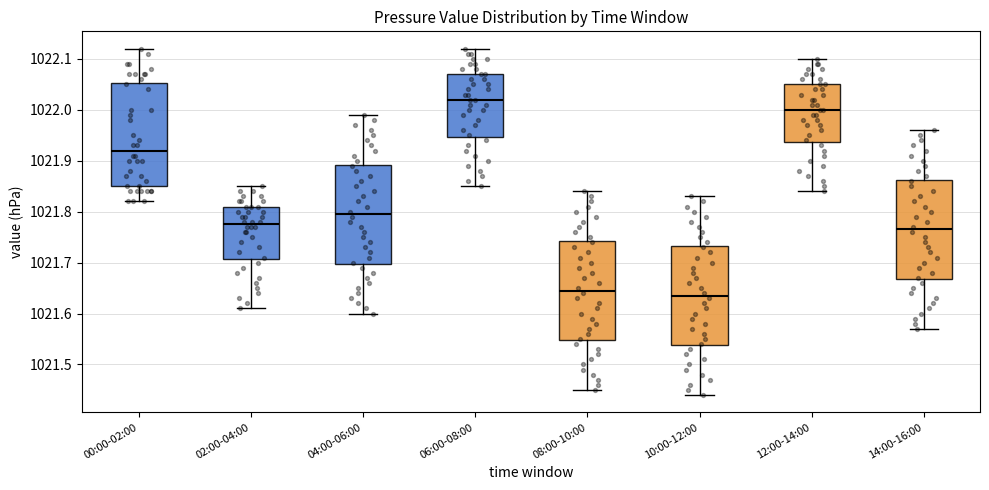

Where is the lower edge of the box for 14:00-16:00 on the y-axis? The values are not printed on the chart, so give them approximately, as read against the axis.

1021.67